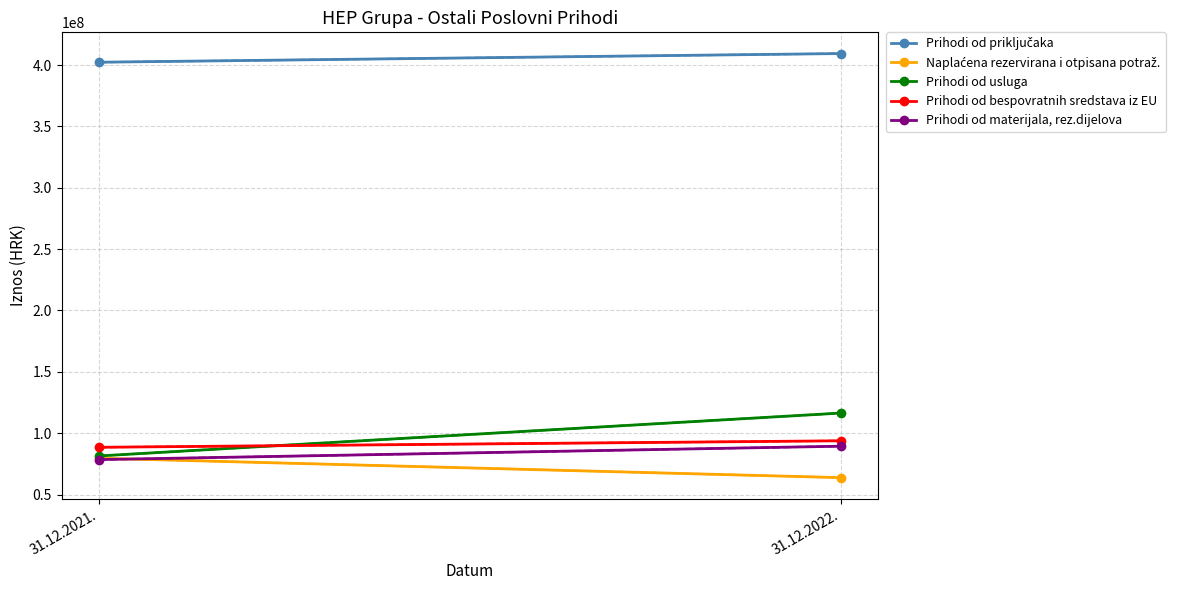

What is the label of the 2nd point from the right?

31.12.2021.